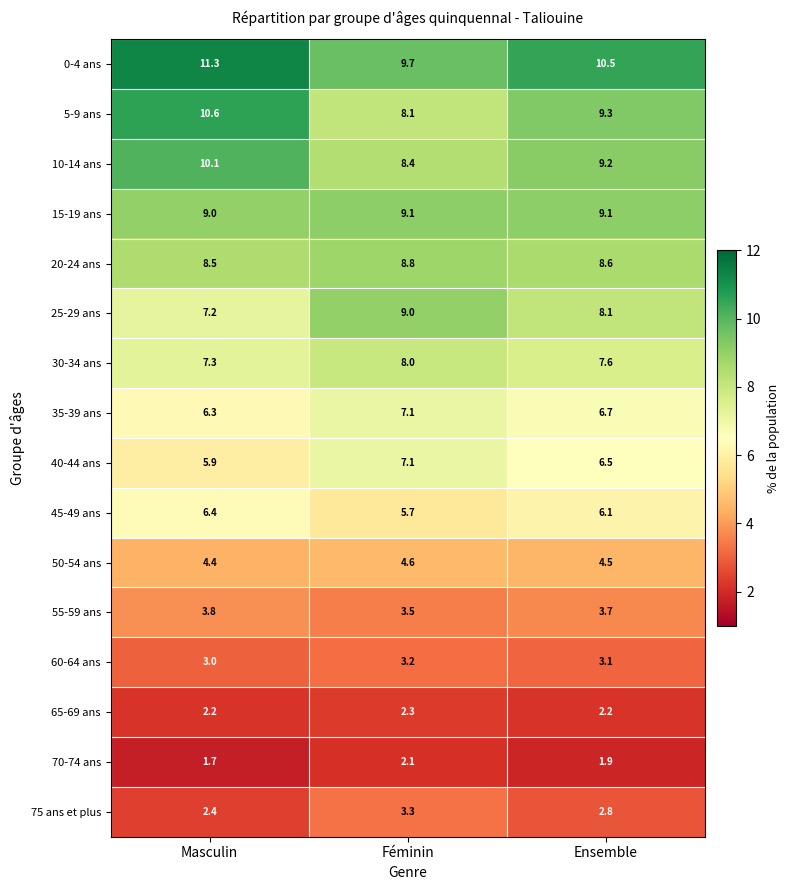

At which category is the sum across all series the highest?

Masculin